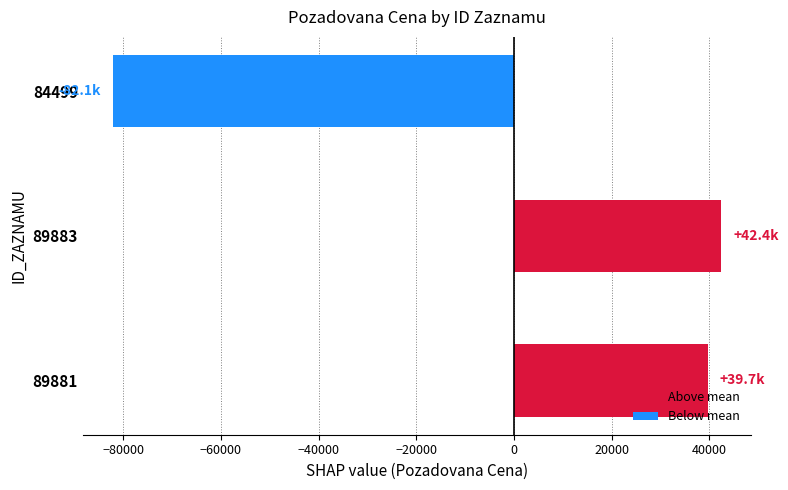

Read the value at 89881, to the nearest 10.

39660